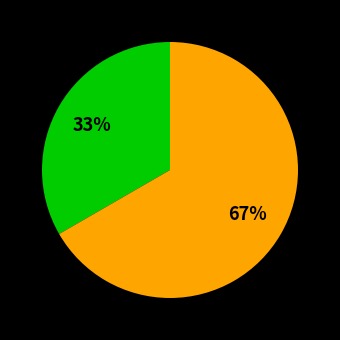

To the nearest percent, what is the average slice percentage?

50%